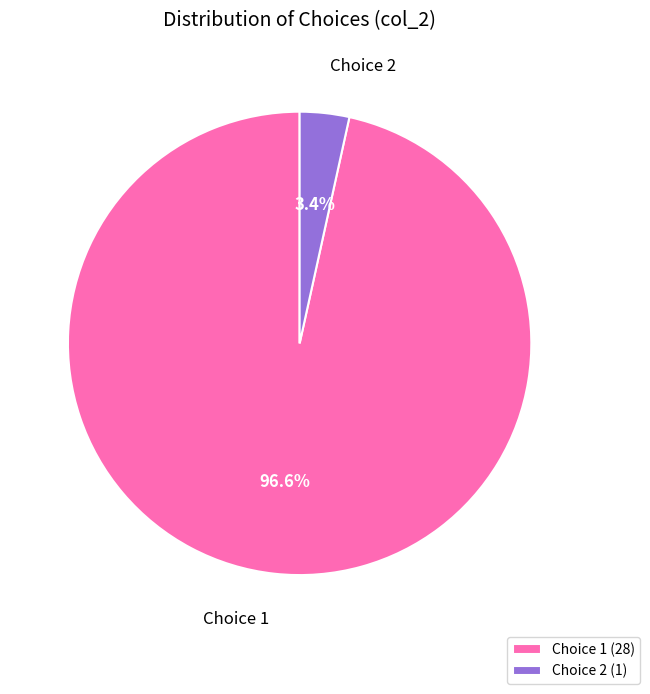

Which slice is the smallest?

Choice 2 (1)